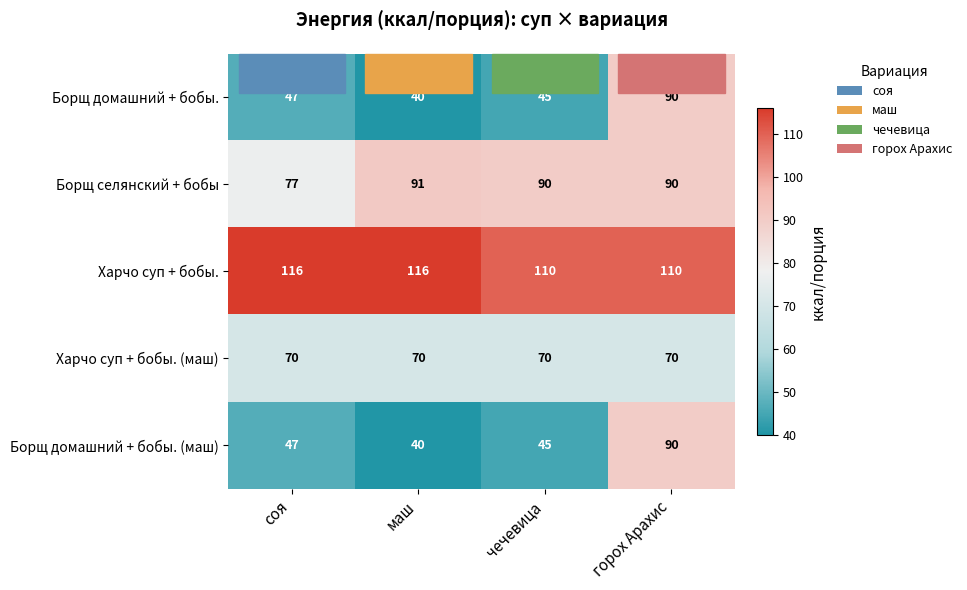

At how many categories does at least one series exceed 87?

4